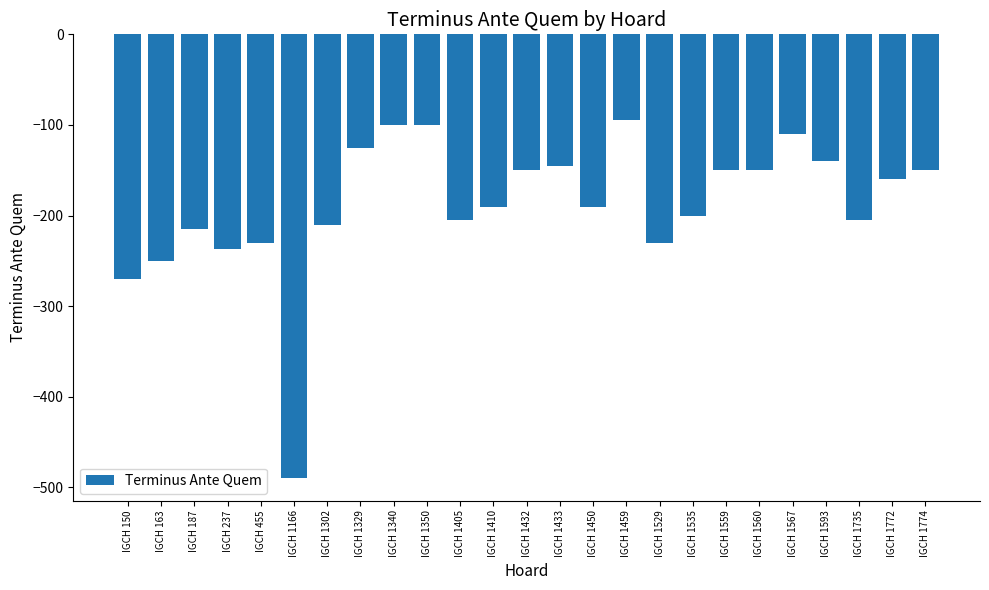

How many values exceed -190?

12